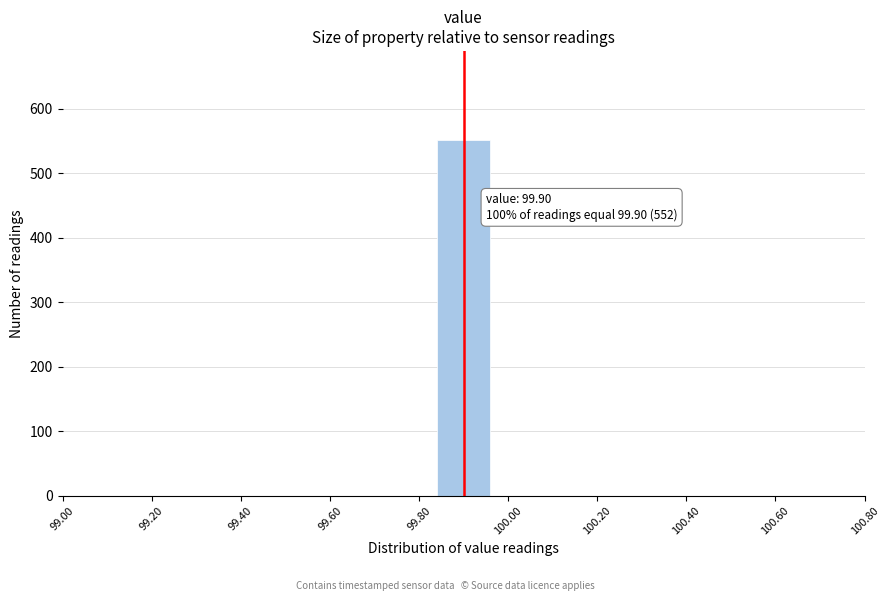

Over which range of the x-axis is the bar tallest?

99.84 to 99.96